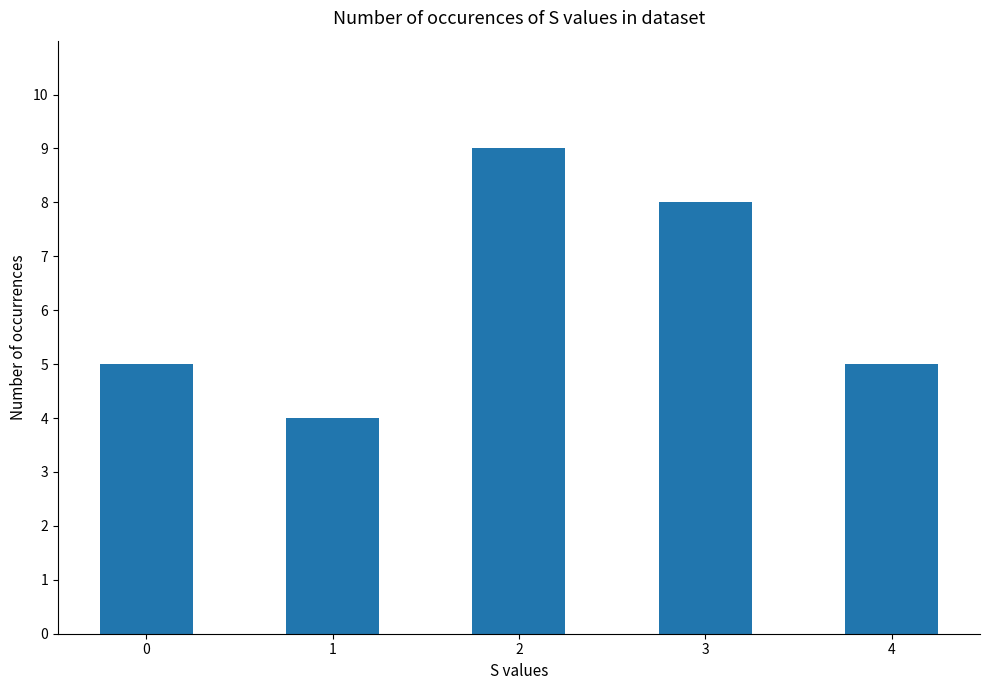

What is the smallest value displayed?

4